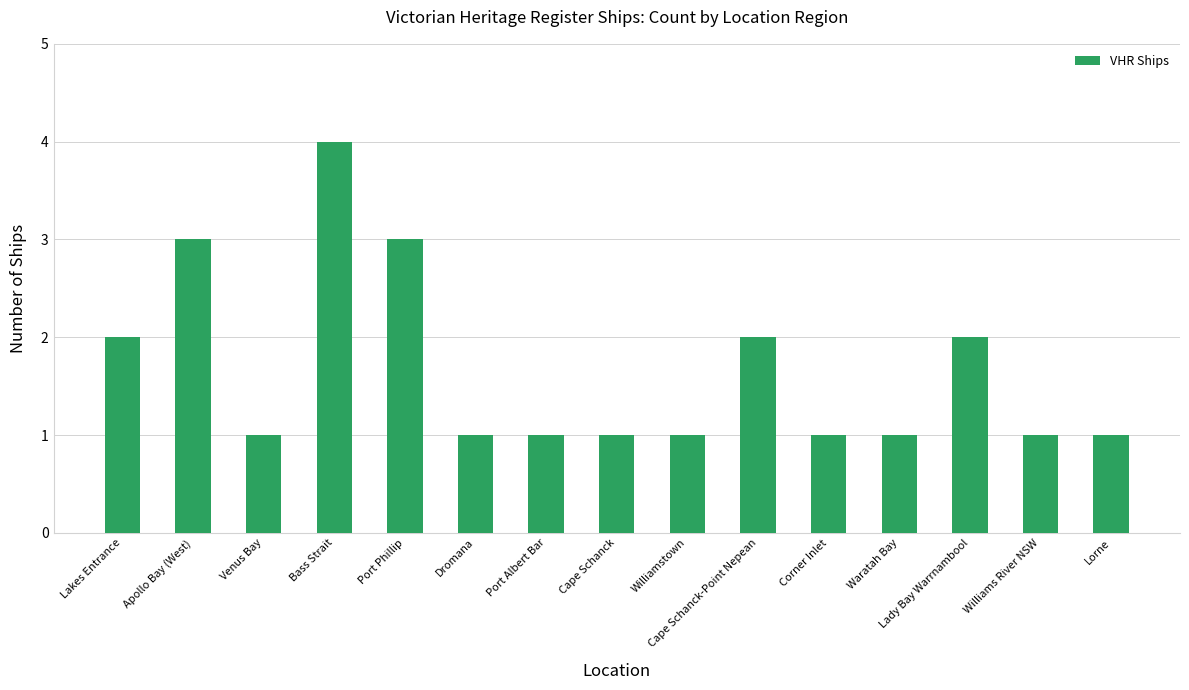

What is the value of the 9th bar from the left?

1